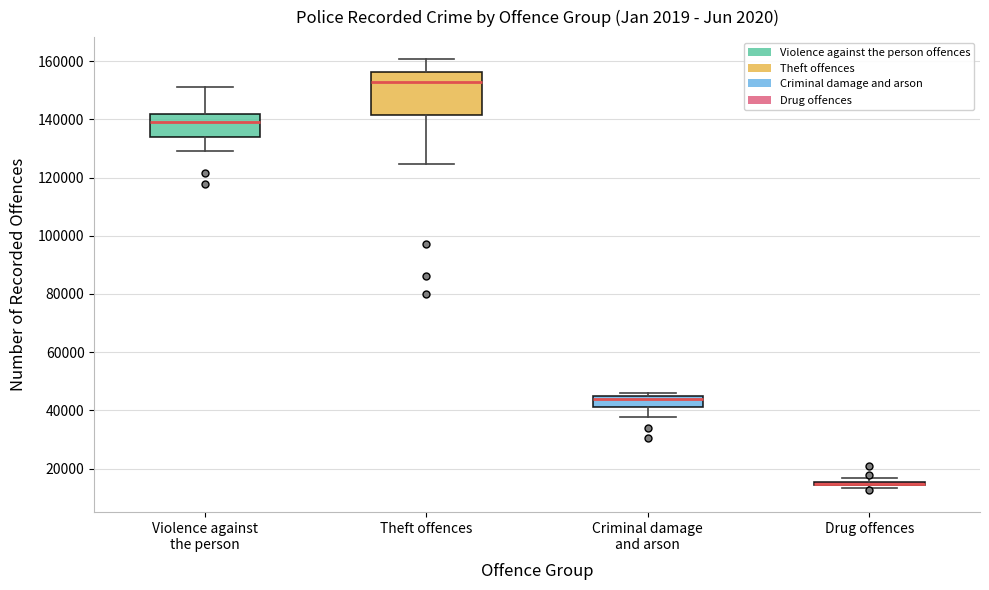

Where does the median line of the box for Violence against the person sit on the y-axis? The values are not printed on the chart, so give them approximately, as read against the axis.

140000